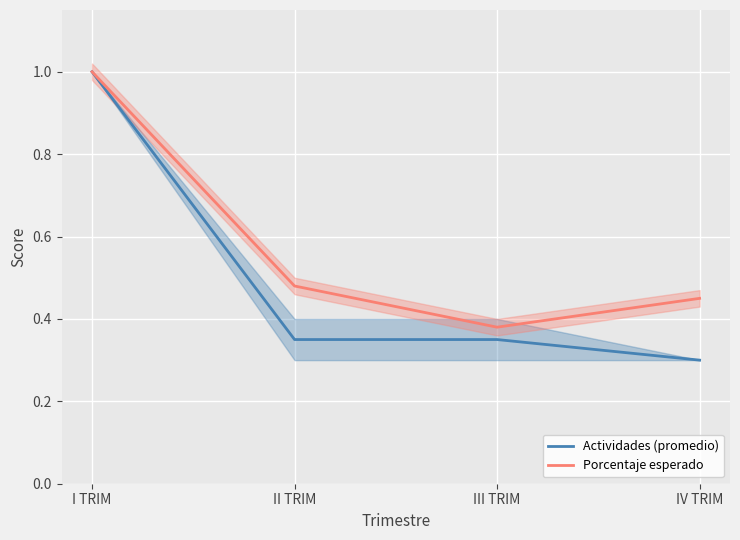

Reading left to right, what are all the values shown in this chart?

Actividades (promedio): I TRIM=1.0	II TRIM=0.4	III TRIM=0.3	IV TRIM=0.3
Porcentaje esperado: I TRIM=1.0	II TRIM=0.5	III TRIM=0.4	IV TRIM=0.5